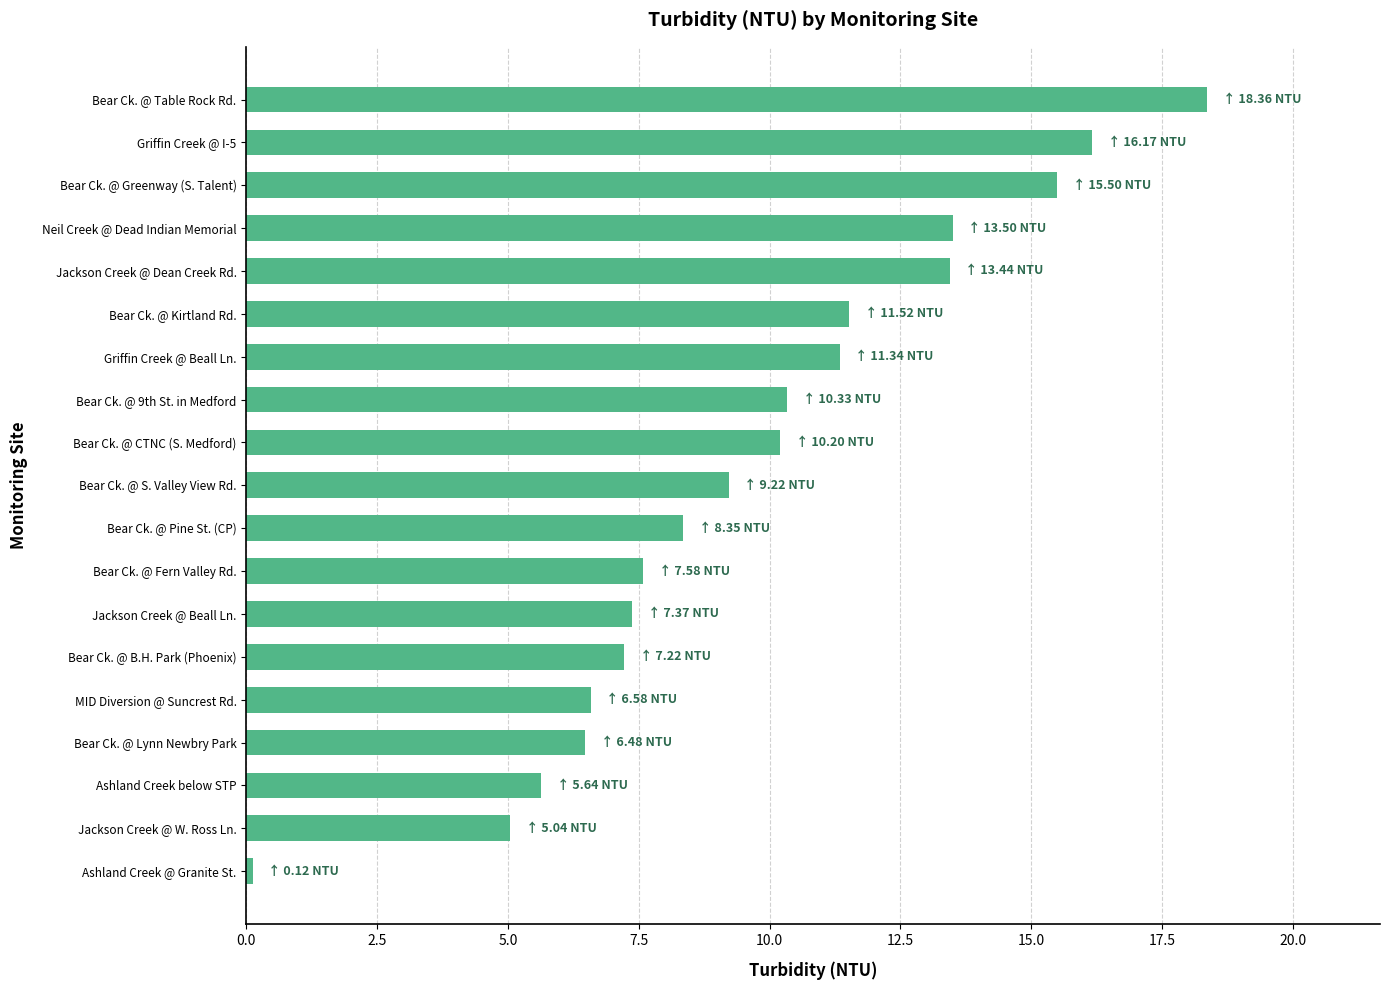

What is the difference between the maximum and minimum values?

18.2